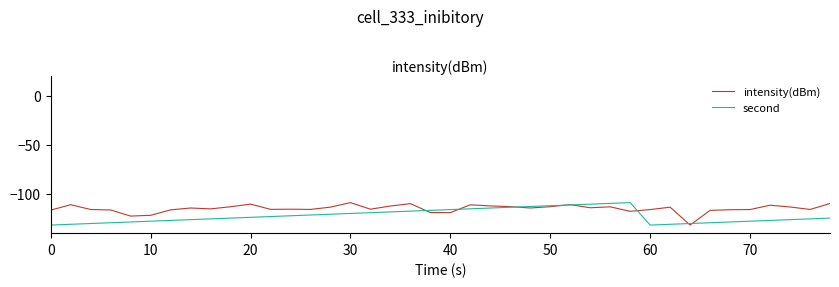

What is the maximum value shown in the chart?

-108.8